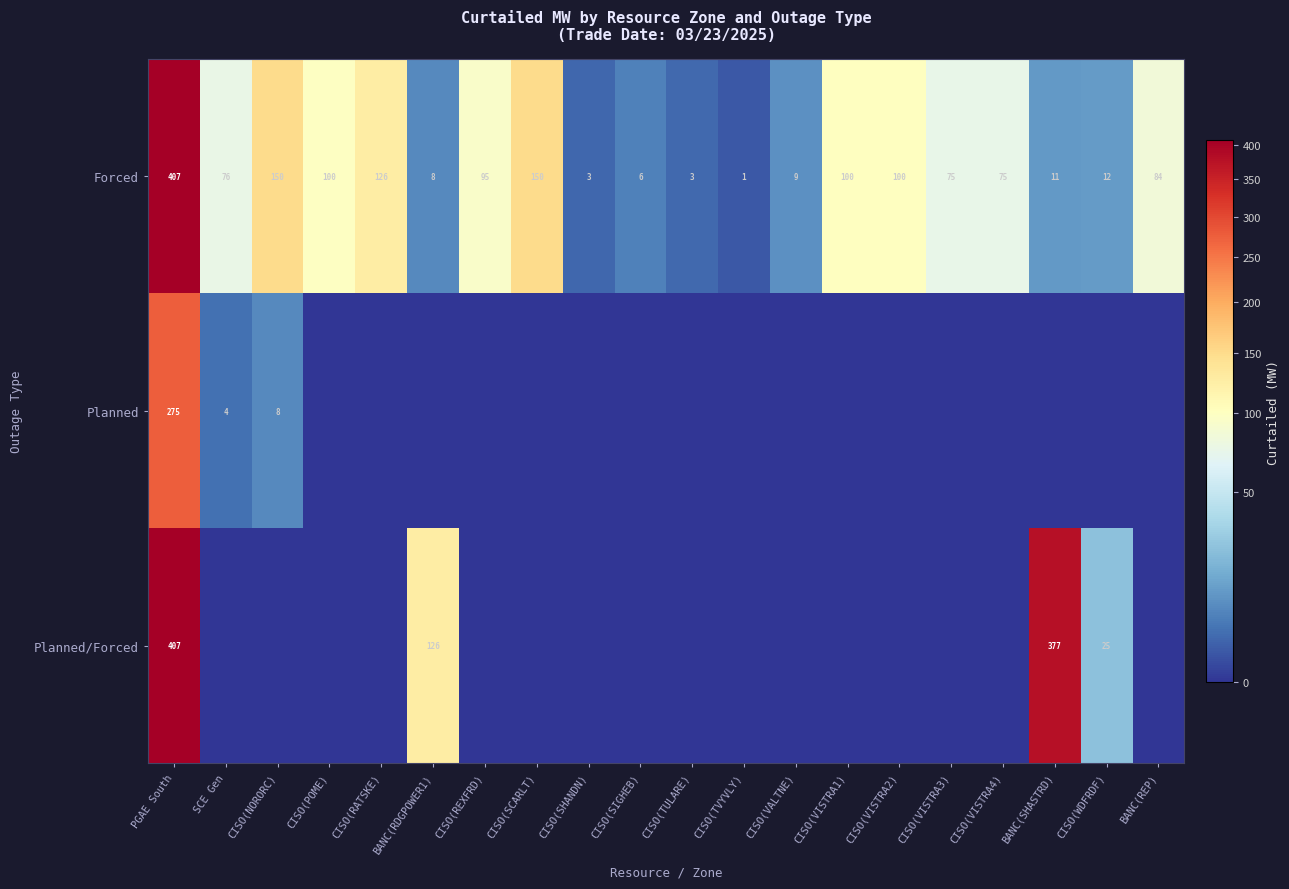

How many data points in Forced are less than 76?

10